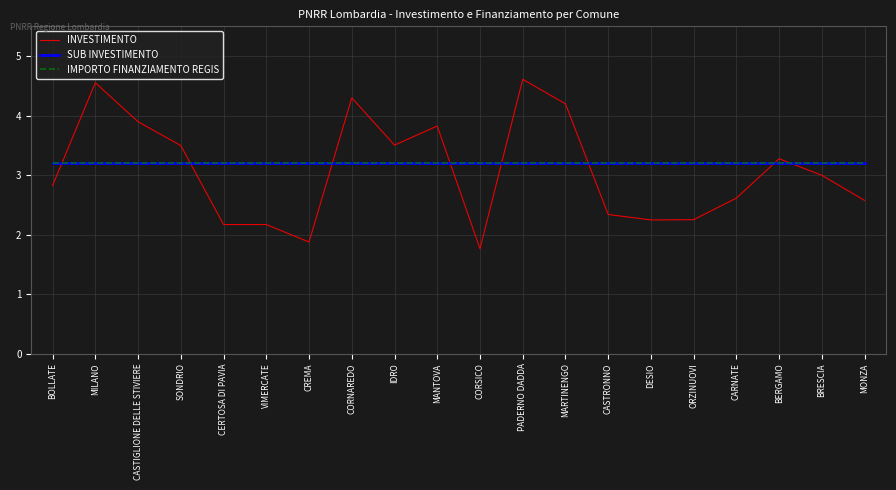

Does the chart display data point markers on the line(s)?

No